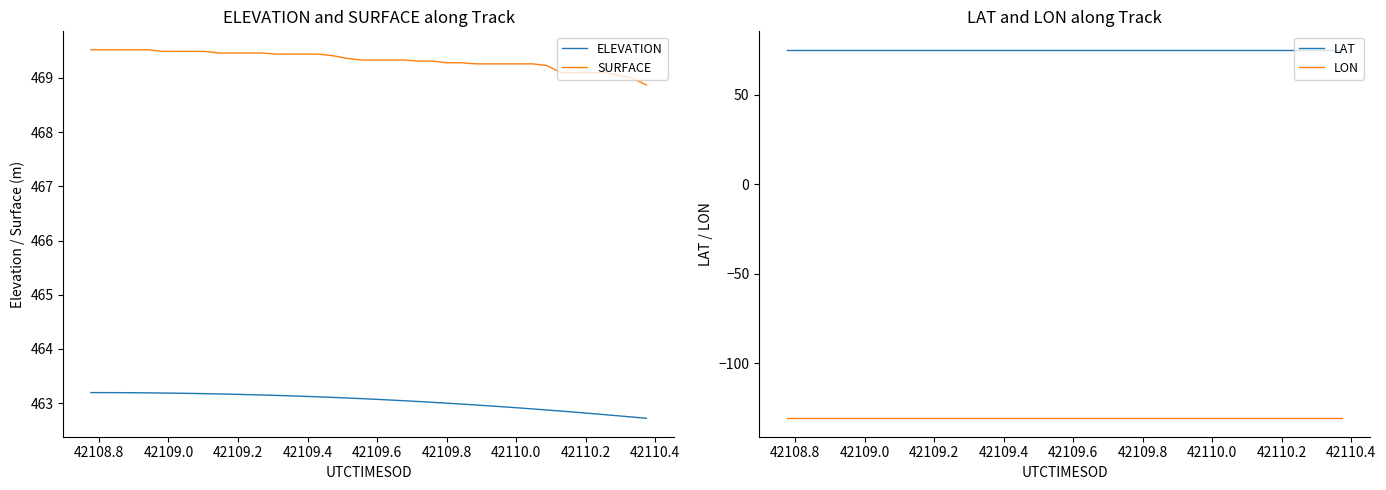

True or false: SURFACE and ELEVATION intersect in this chart.

False